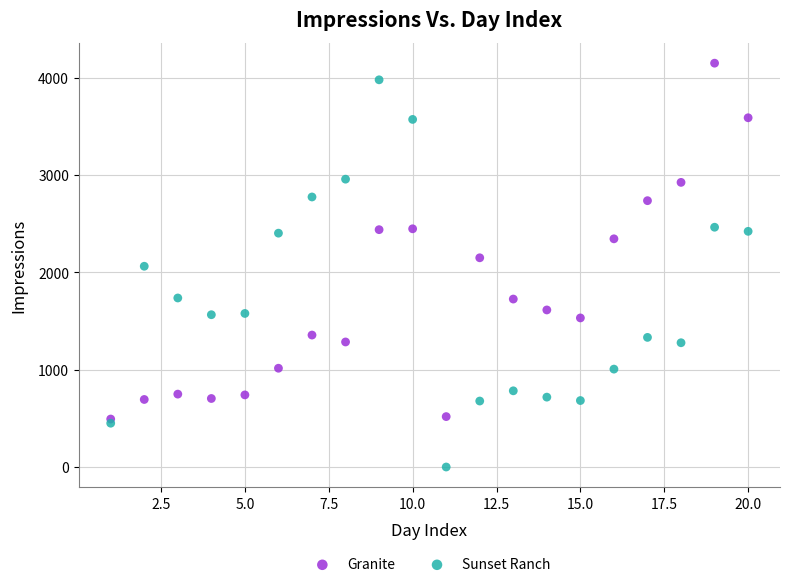

In the Sunset Ranch series, what Y value is closest to 1990?

2064